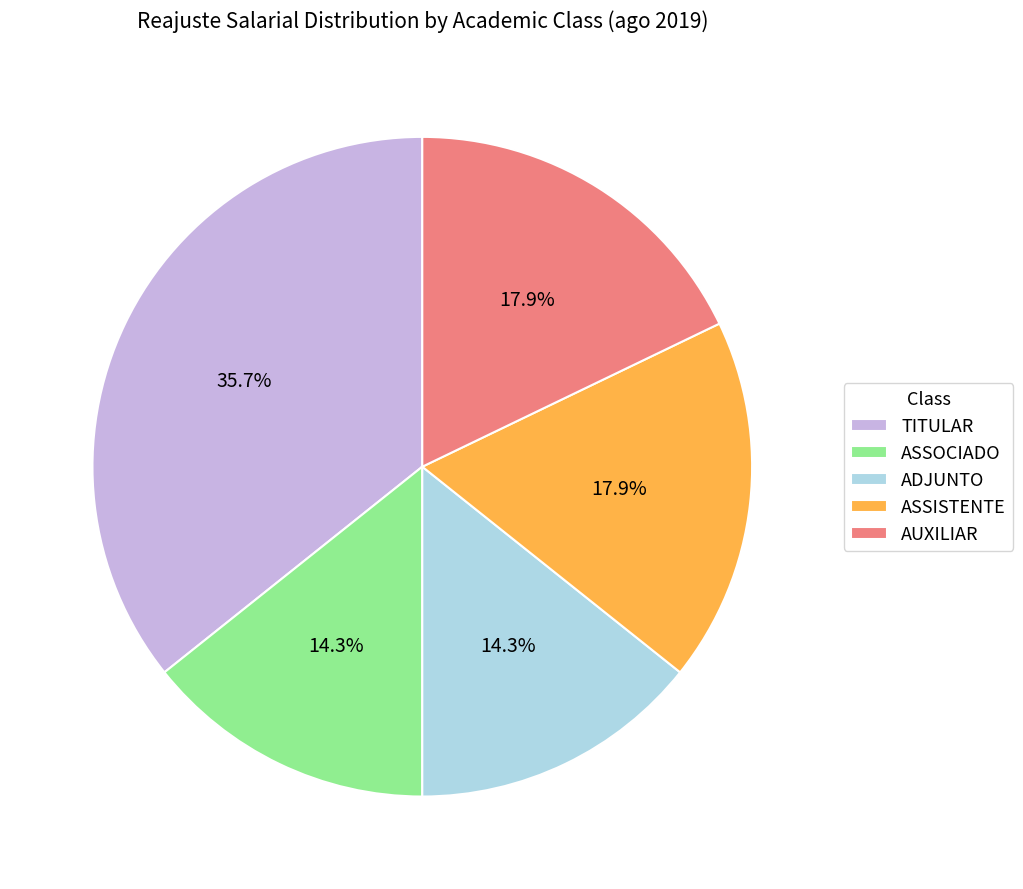

Which category has the biggest portion of the pie?

TITULAR